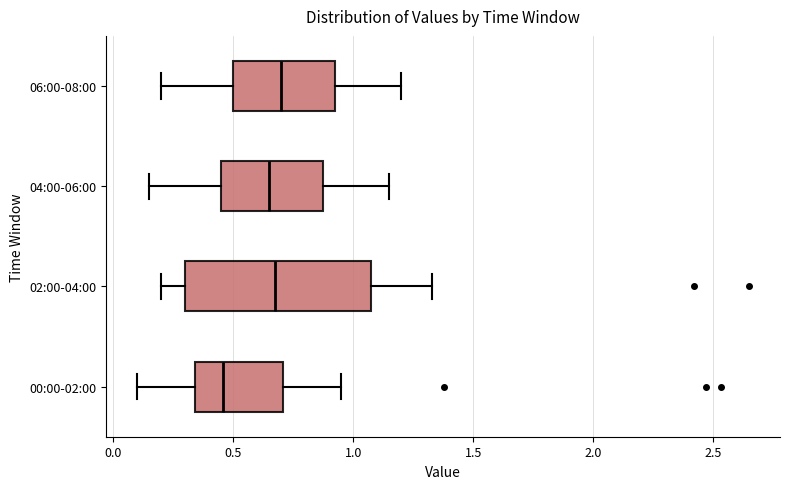

Which box has the furthest to the left median line?

00:00-02:00